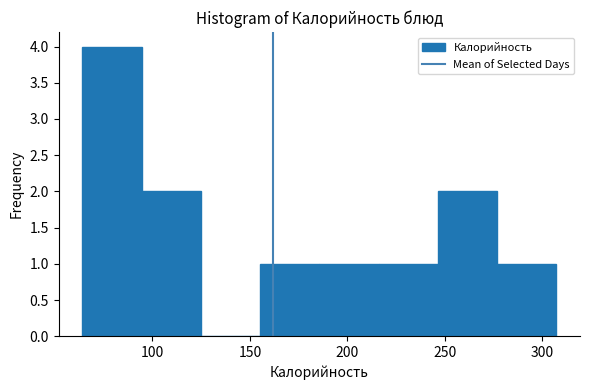

Reading left to right, transcribe this chart: for each bar, give the range it covers on the x-axis and its height. Neither the bar edges nor the heights are printed on the chart, so give them approximately, as read against the axes.

65 to 95: 4
95 to 125: 2
125 to 155: 0
155 to 185: 1
185 to 215: 1
215 to 245: 1
245 to 275: 2
275 to 305: 1